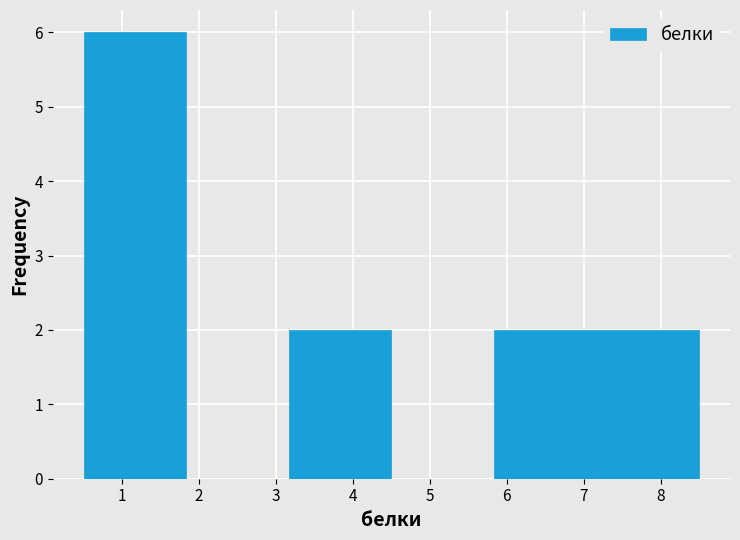

How tall is the bar that spans 0.5 to 1.8 on the x-axis? Neither the bar edges nor the heights are printed on the chart, so give them approximately, as read against the axes.

6